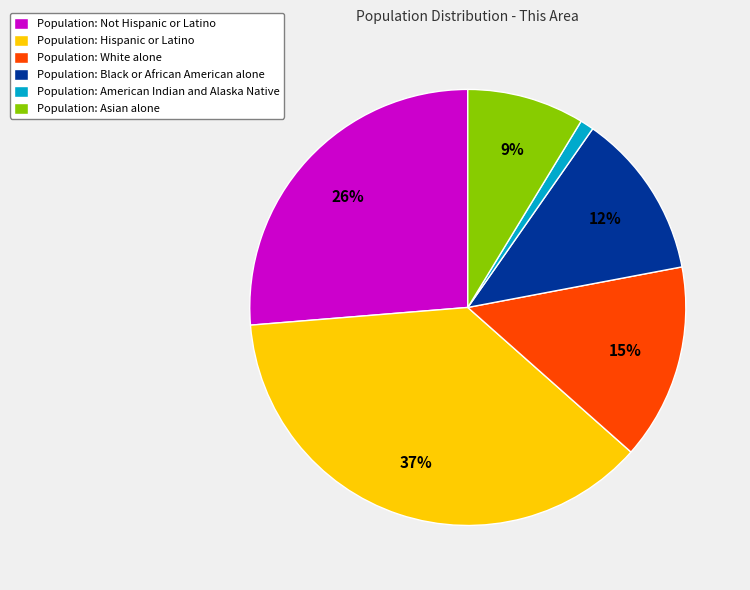

Count the number of slices in the pie.

6